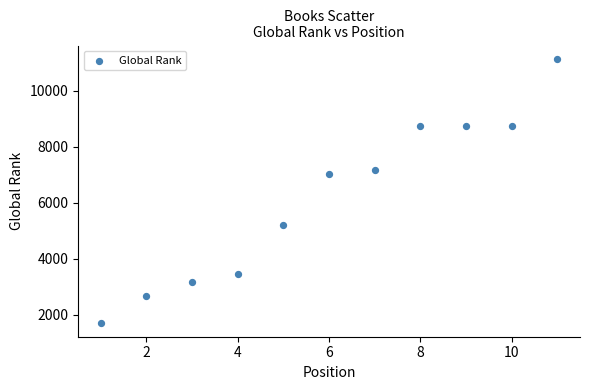

What Y value in the scatter plot is closest to 6416?

7029